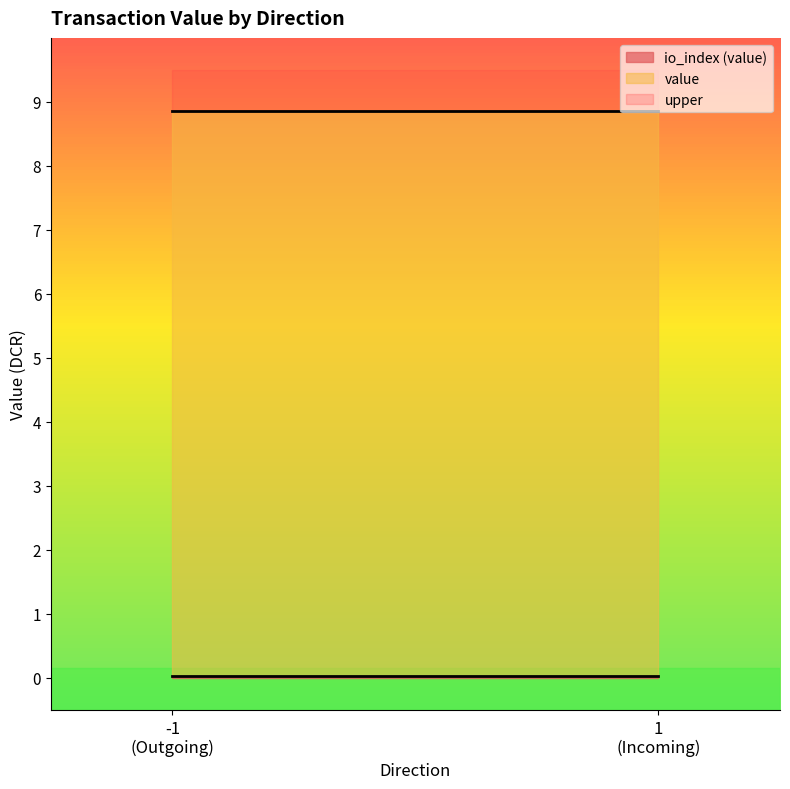

True or false: value has a value of 13.9 at -1.

False